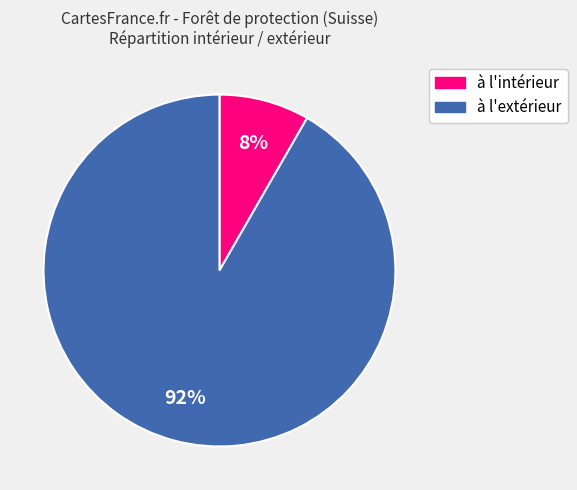

To the nearest percent, what percentage of the pie is à l'extérieur?

92%